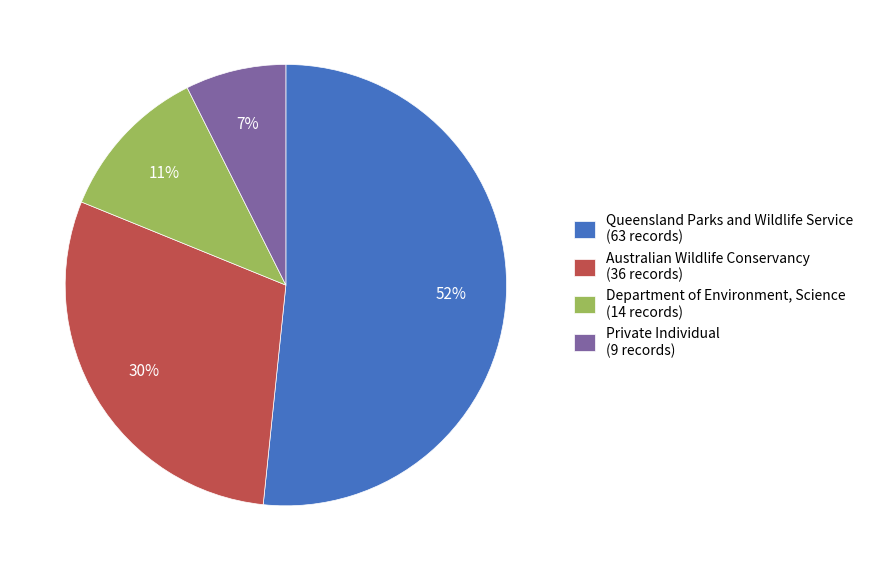

Which category has the biggest portion of the pie?

Queensland Parks and Wildlife Service (63 records)